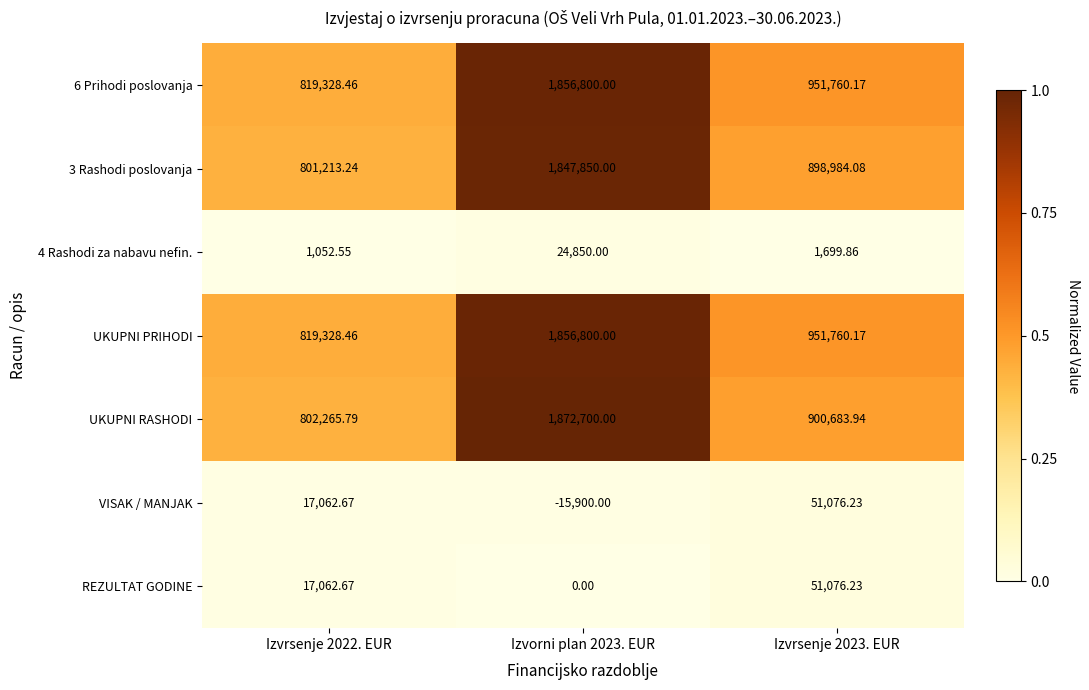

Count the number of categories in the chart.

3